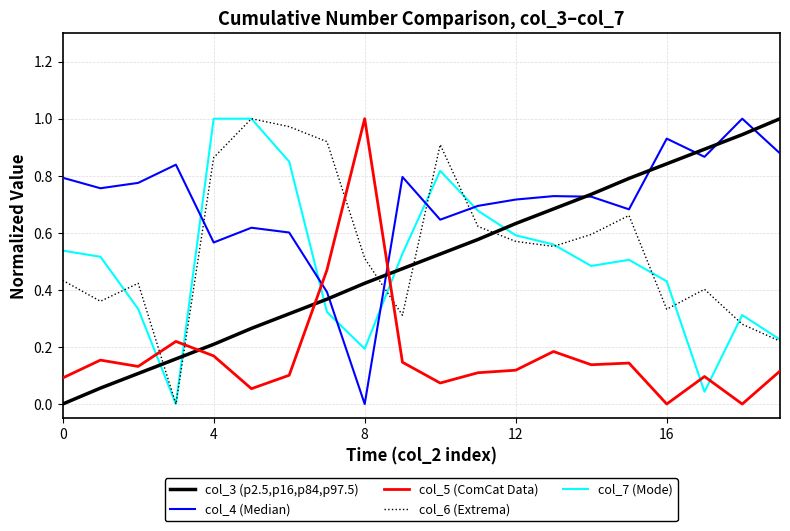

Is this an area chart (filled region under the line)?

No